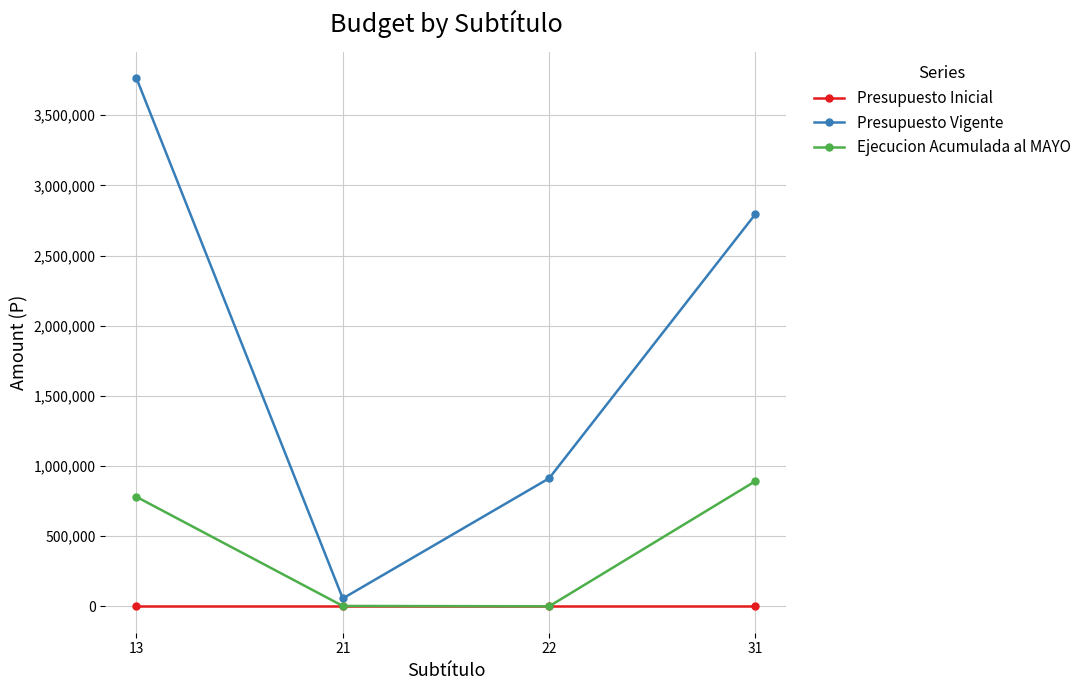

List the series in order of their peak value, lowest first.

Presupuesto Inicial, Ejecucion Acumulada al MAYO, Presupuesto Vigente